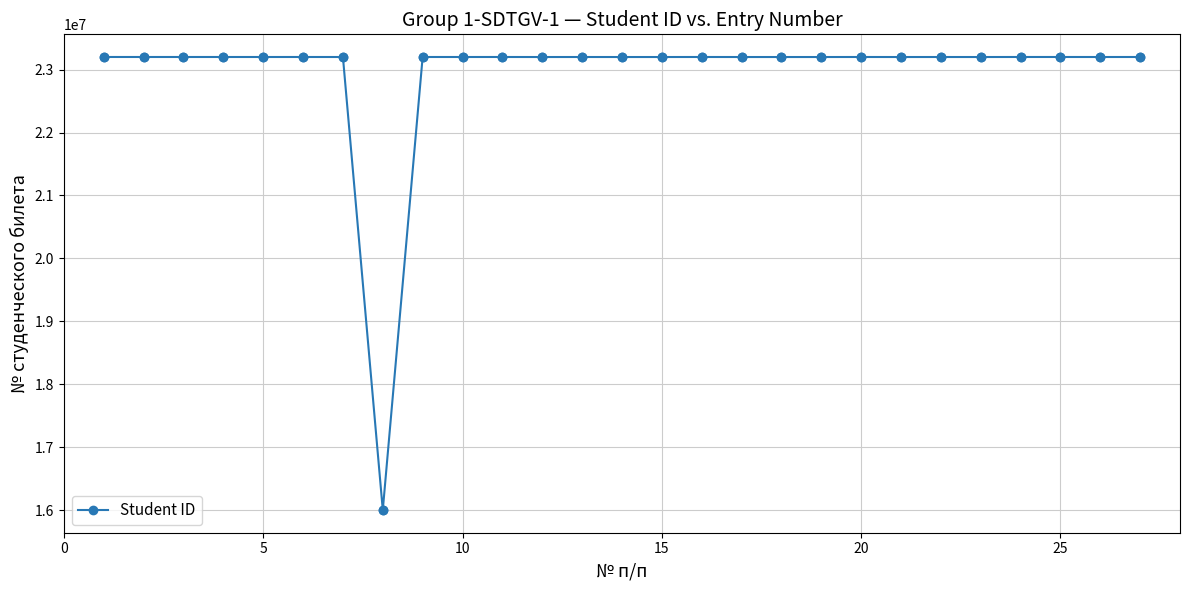

What is the value of the 14th point from the left?

23200062